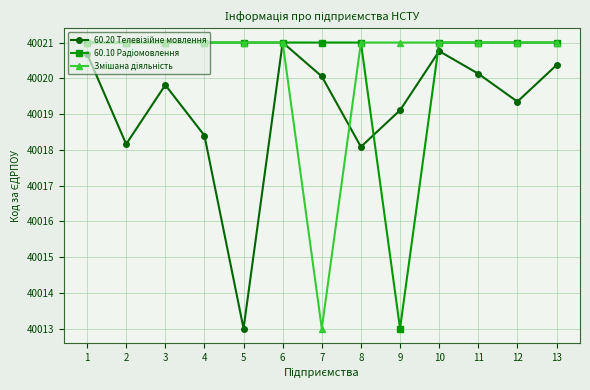

What is the minimum value shown in the chart?

40013.0